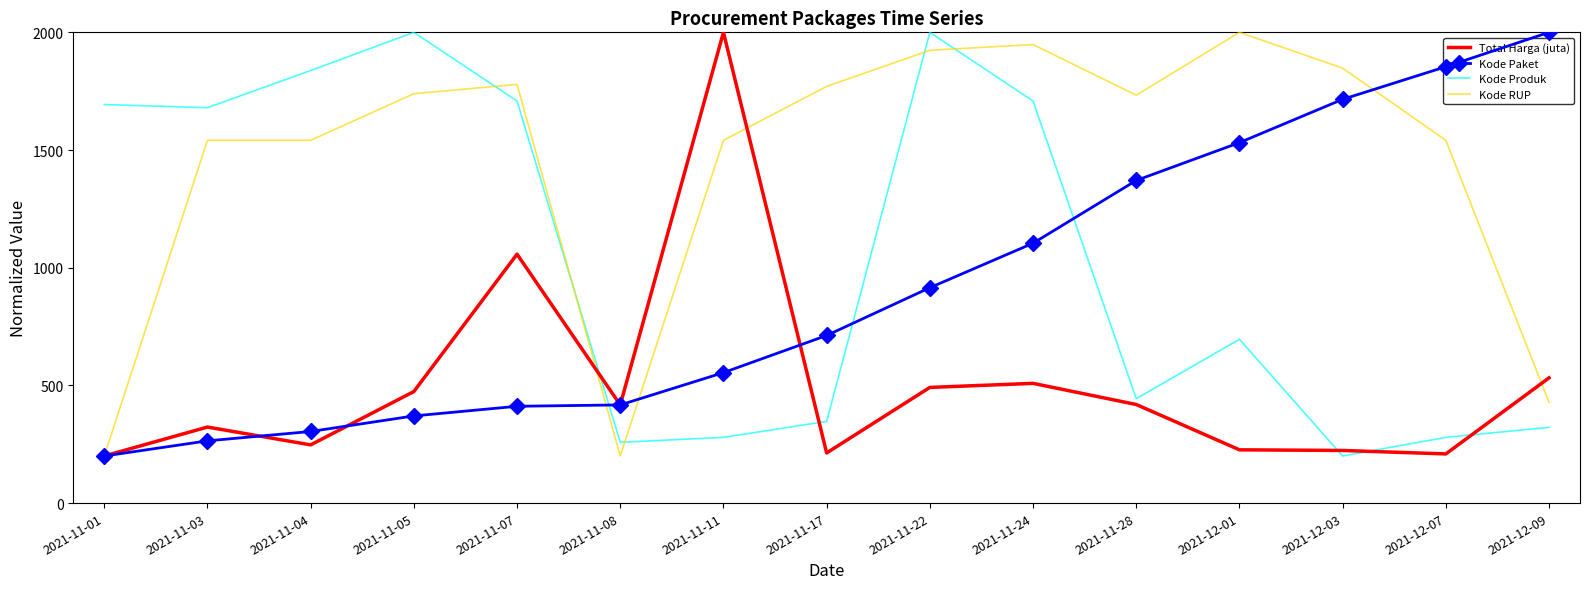

What is the average value of the Kode Paket series?

915.0